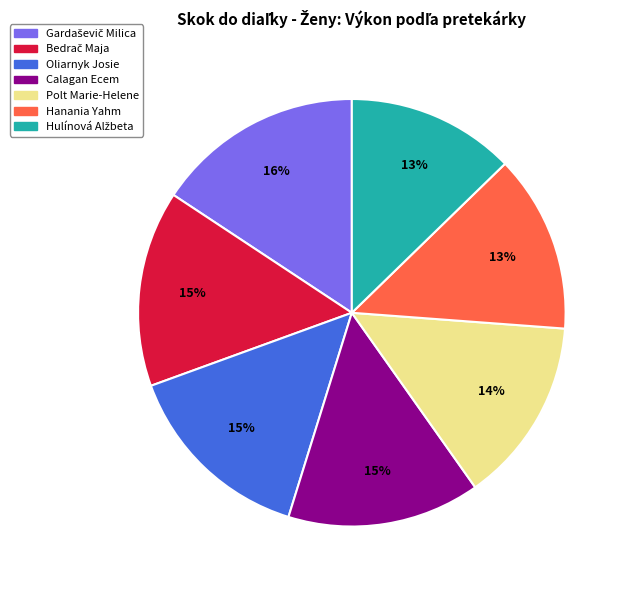

To the nearest percent, what is the difference between the largest and smallest slice percentages?

3%